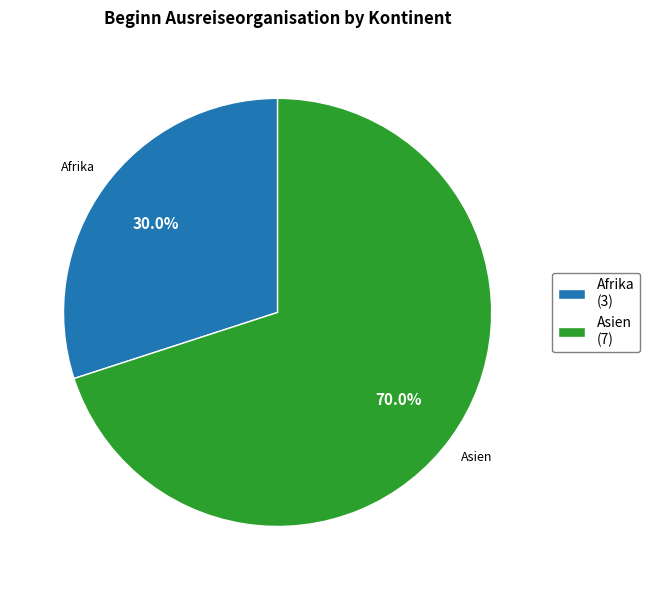

Which slice is the largest?

Asien (7)